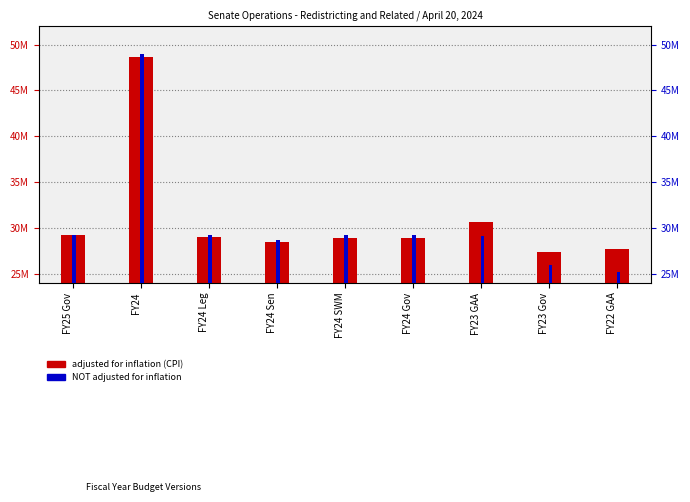

Reading left to right, list all the values displayed in this chart.

adjusted for inflation (CPI): 29266738	48598866	29010278	28433979	28911154	28911154	30613298	27348410	27684337
NOT adjusted for inflation: 29266738	49028496	29266738	28685344	29166738	29166738	29067221	25967221	25232739